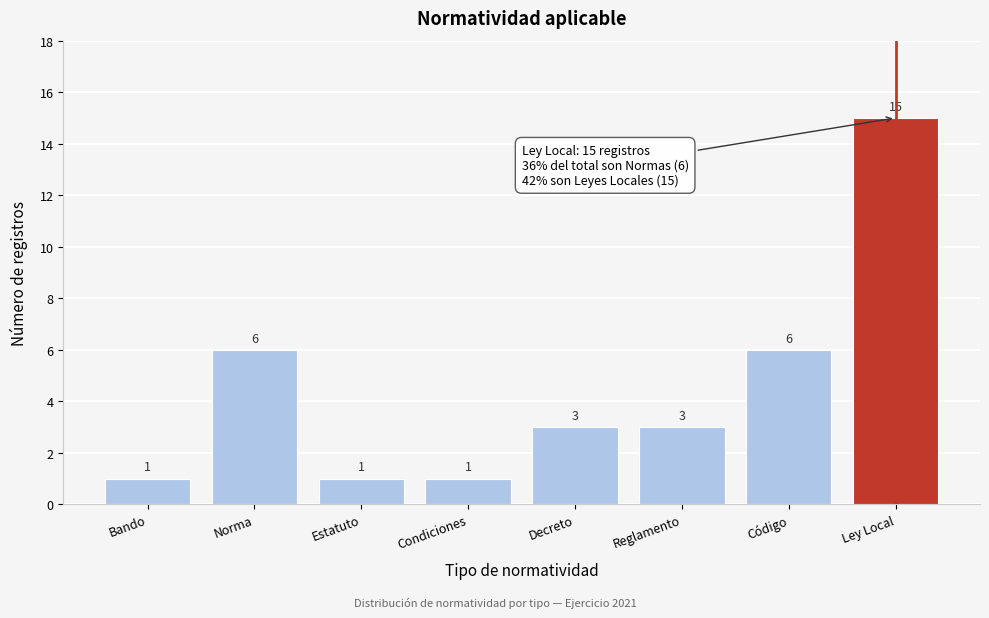

Reading left to right, what are all the values shown in this chart?

Bando=1	Norma=6	Estatuto=1	Condiciones=1	Decreto=3	Reglamento=3	Código=6	Ley Local=15